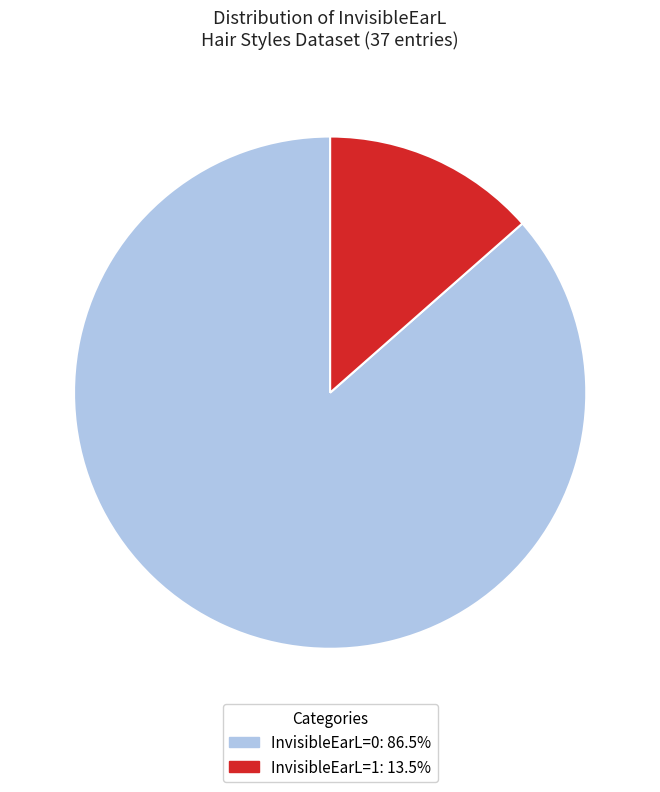

Count the number of slices in the pie.

2